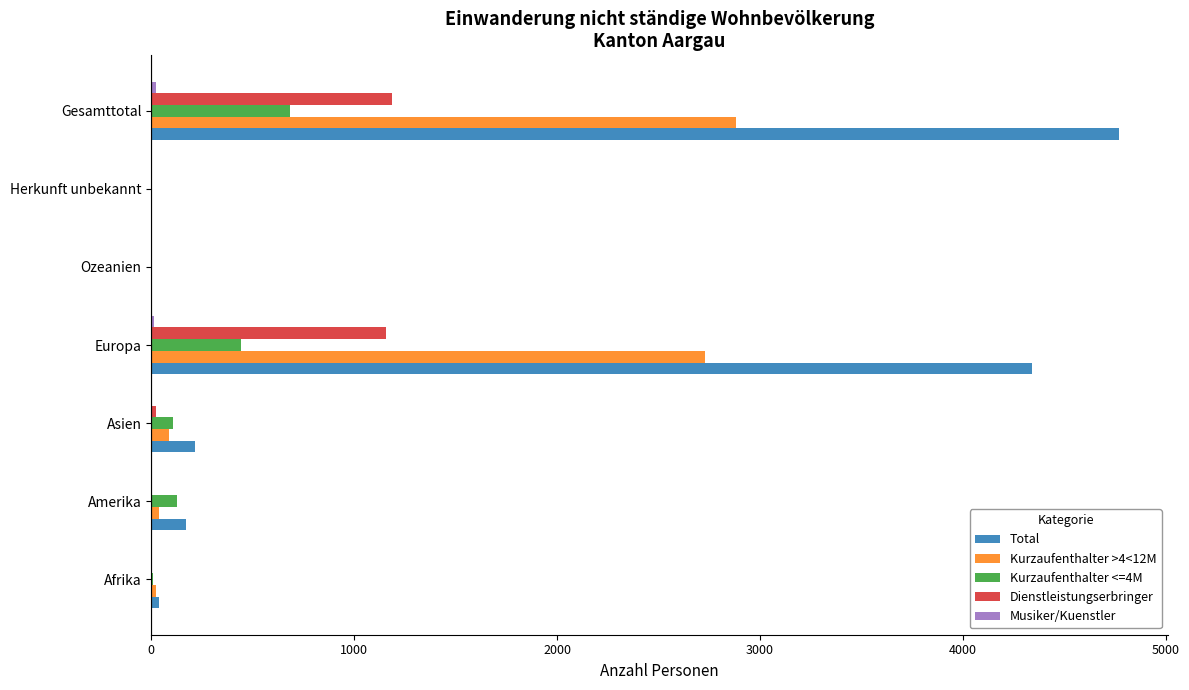

Which category has the highest value in the Total series?

Gesamttotal